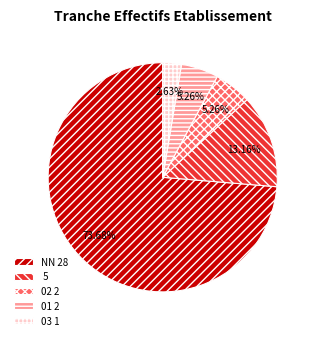

Do 5 and NN 28 together represent more than half of the pie?

Yes